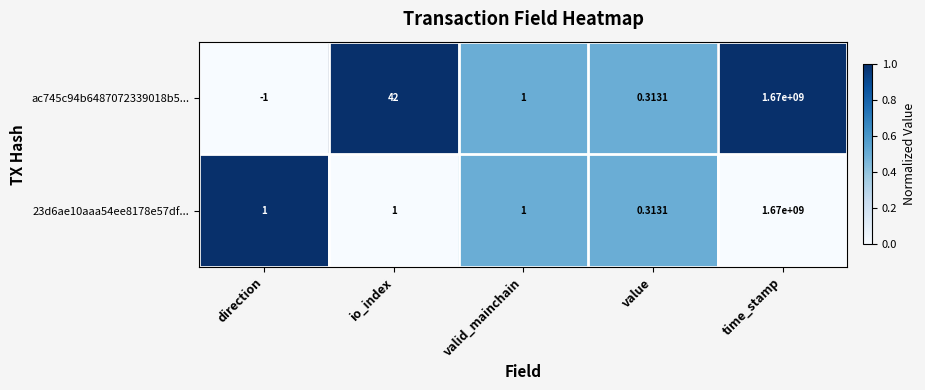

Which category has the highest value across all series?

time_stamp